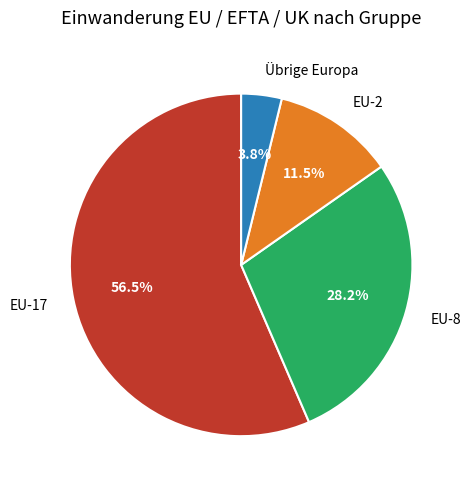

Between EU-8 and EU-2, which is larger?

EU-8